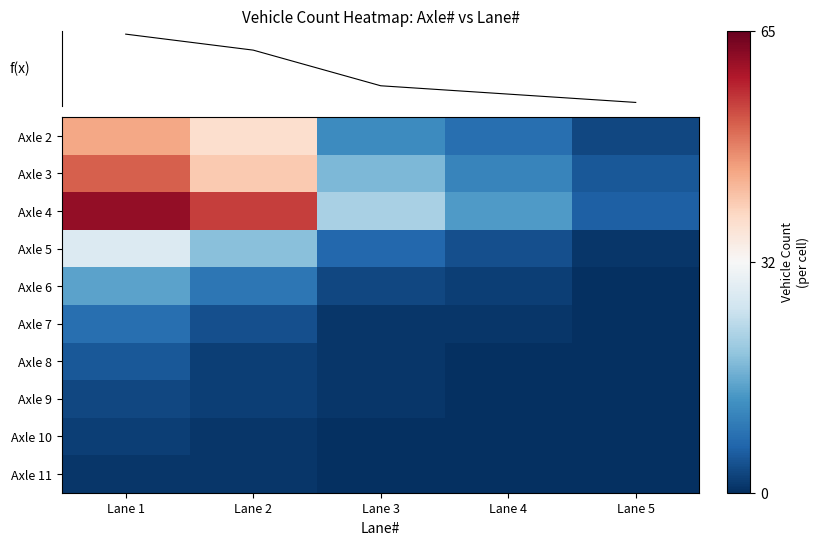

Reading left to right, transcribe all the data shown in this chart.

Axle 2: Lane 1=45	Lane 2=38	Lane 3=12	Lane 4=8	Lane 5=3
Axle 3: Lane 1=52	Lane 2=41	Lane 3=18	Lane 4=11	Lane 5=5
Axle 4: Lane 1=61	Lane 2=55	Lane 3=22	Lane 4=14	Lane 5=6
Axle 5: Lane 1=28	Lane 2=19	Lane 3=7	Lane 4=4	Lane 5=1
Axle 6: Lane 1=15	Lane 2=9	Lane 3=3	Lane 4=2	Lane 5=0
Axle 7: Lane 1=8	Lane 2=4	Lane 3=1	Lane 4=1	Lane 5=0
Axle 8: Lane 1=5	Lane 2=2	Lane 3=1	Lane 4=0	Lane 5=0
Axle 9: Lane 1=3	Lane 2=2	Lane 3=1	Lane 4=0	Lane 5=0
Axle 10: Lane 1=2	Lane 2=1	Lane 3=0	Lane 4=0	Lane 5=0
Axle 11: Lane 1=1	Lane 2=1	Lane 3=0	Lane 4=0	Lane 5=0